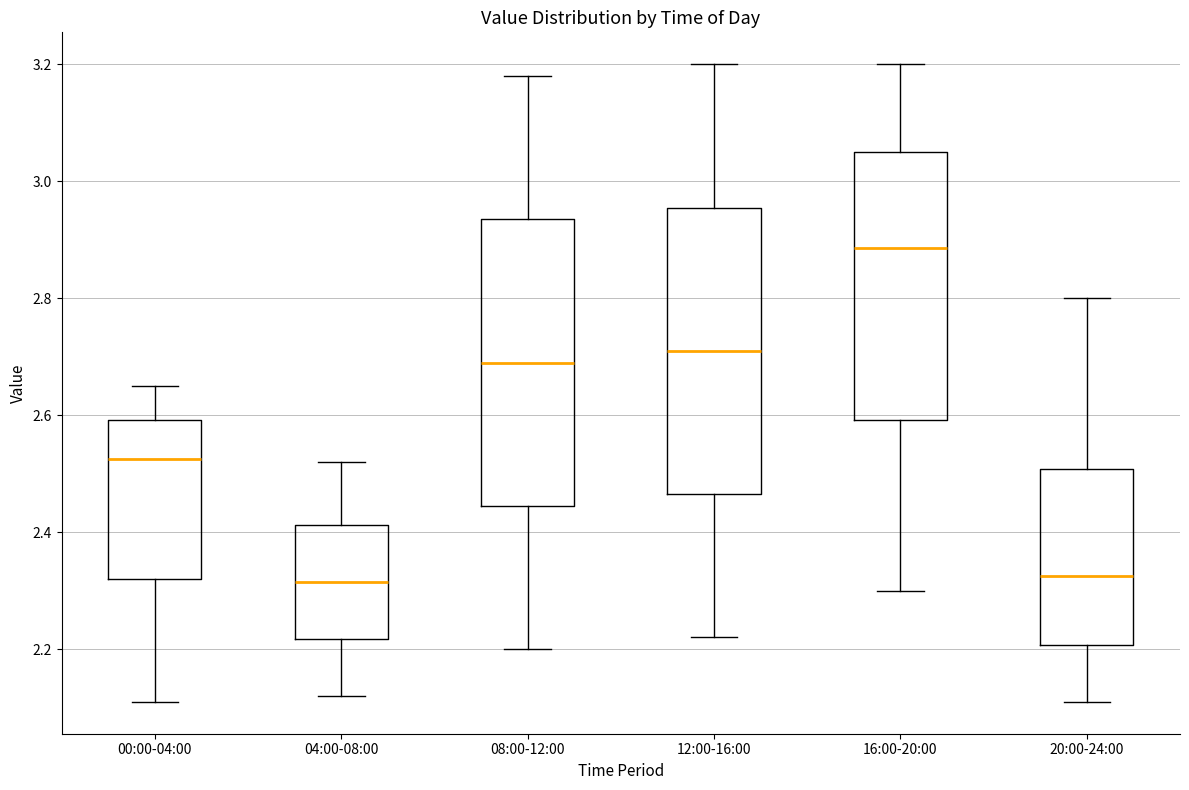

Where is the upper edge of the box for 00:00-04:00 on the y-axis? The values are not printed on the chart, so give them approximately, as read against the axis.

2.60